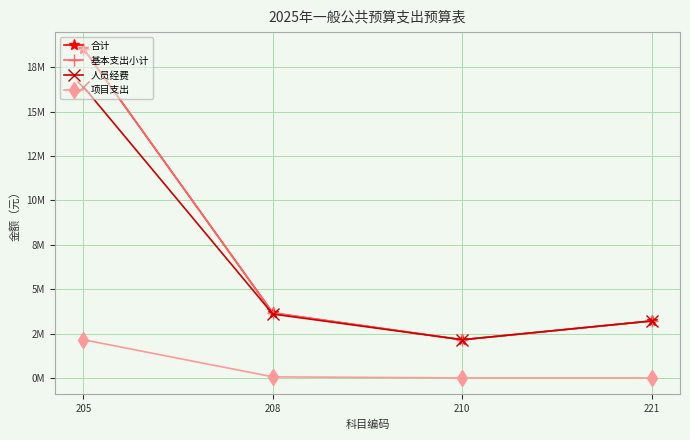

Is this an area chart (filled region under the line)?

No